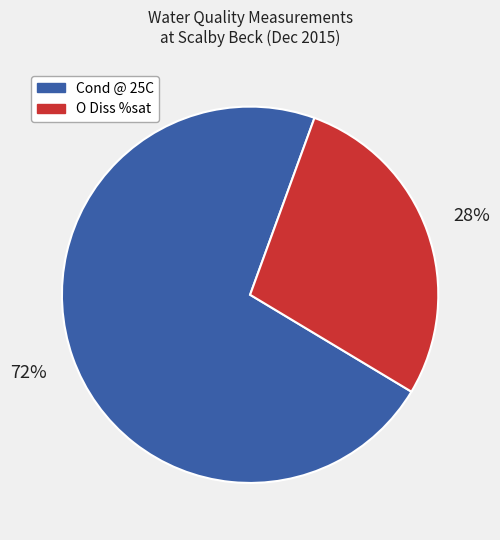

How many slices are in this pie chart?

2